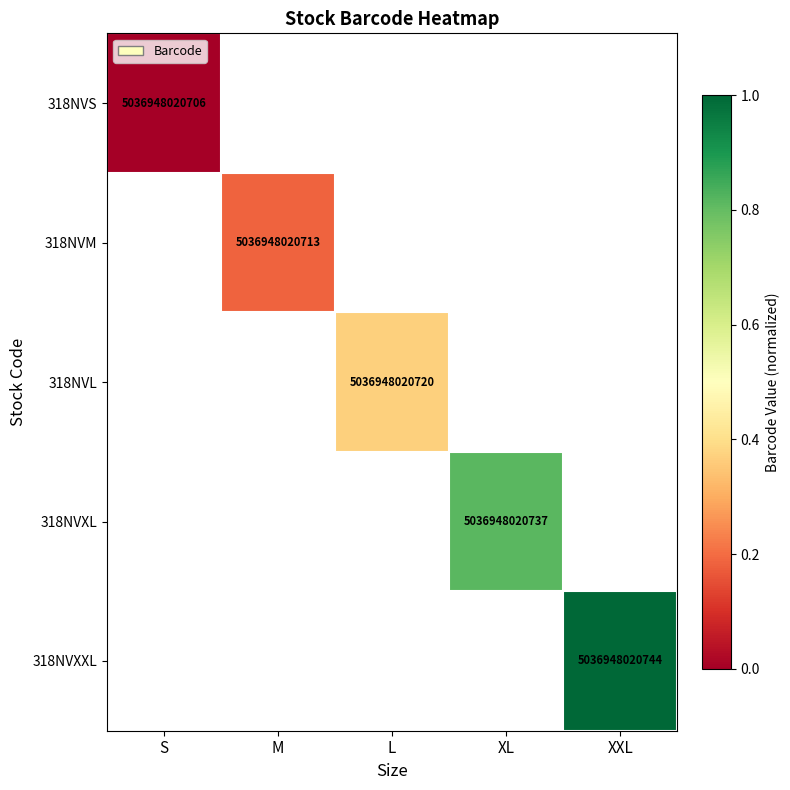

Is it true that 318NVL equals 5036948020720 at L?

True